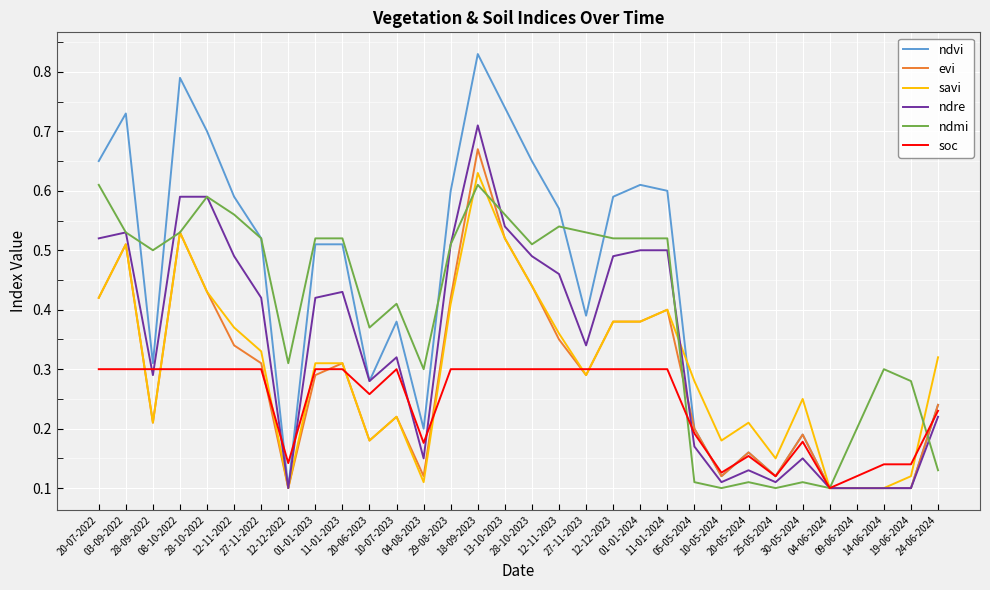

Which series has the widest spread of values?

ndvi